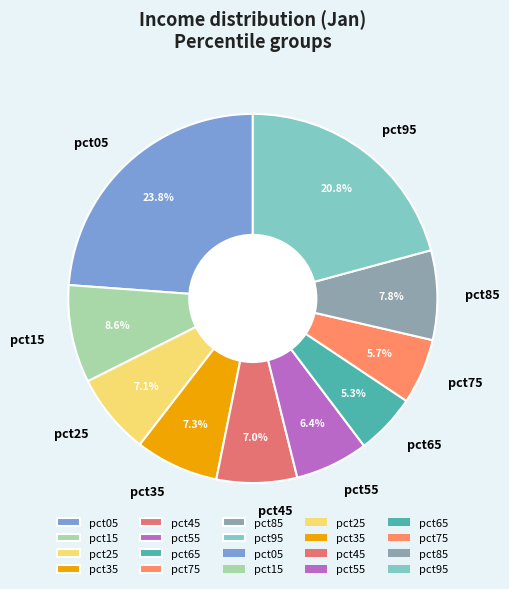

Count the number of slices in the pie.

10